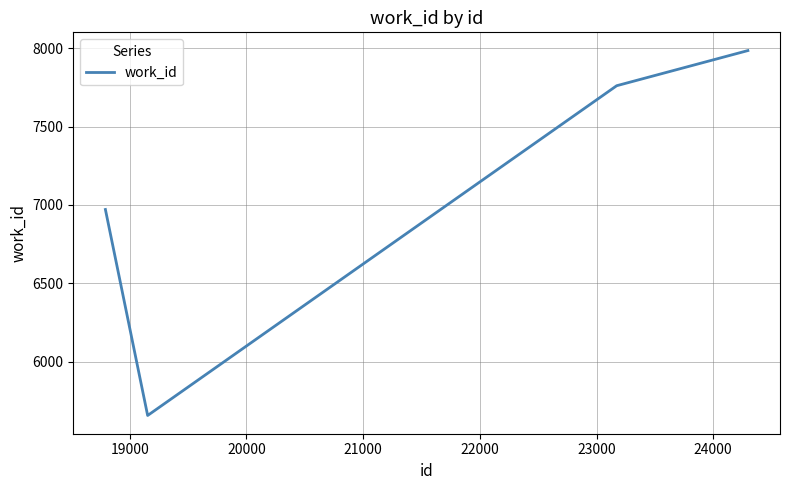

Reading right to left, extract all data points from this chart.

7984	7760	5658	6971